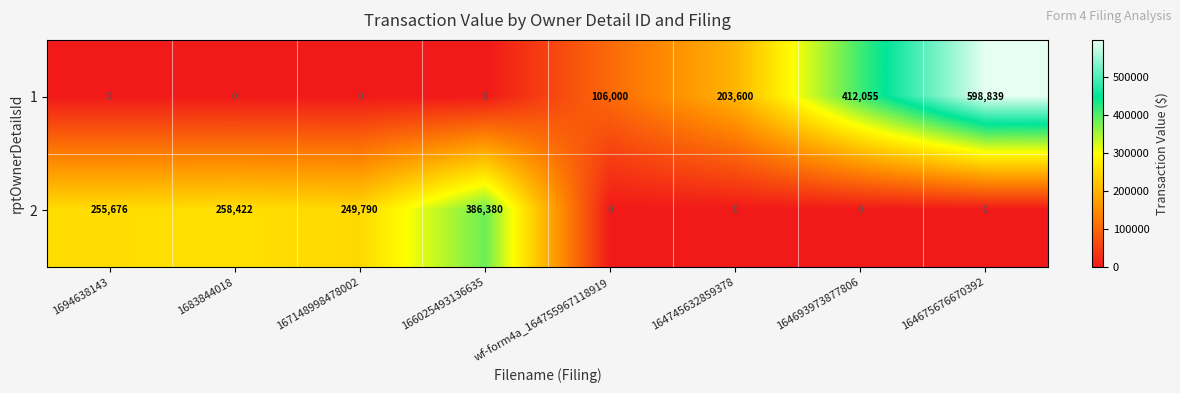

At how many categories does at least one series exceed 220362?

6